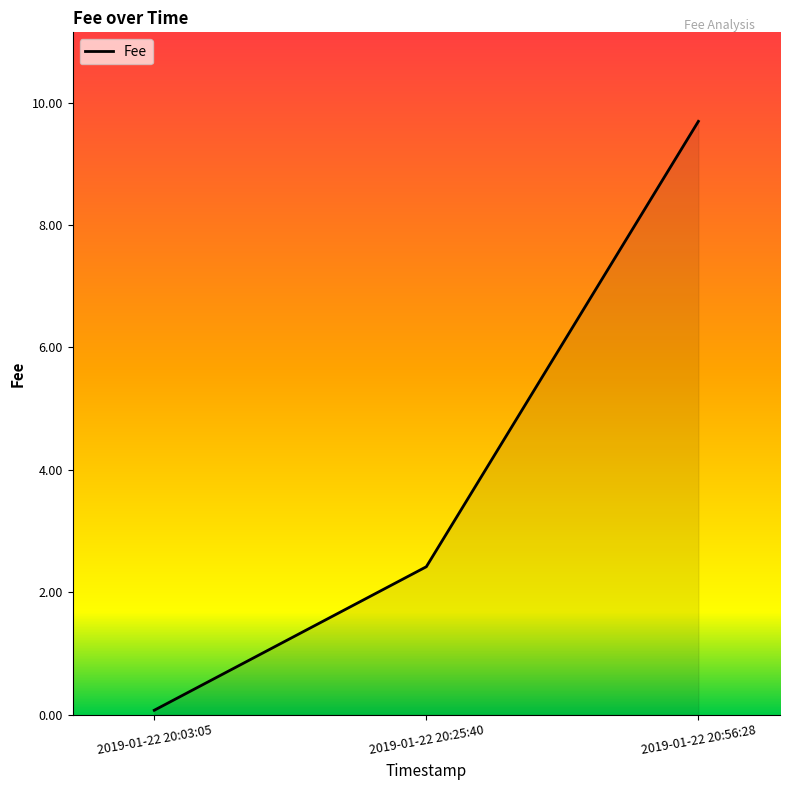

What is the difference between the maximum and minimum values?

9.6